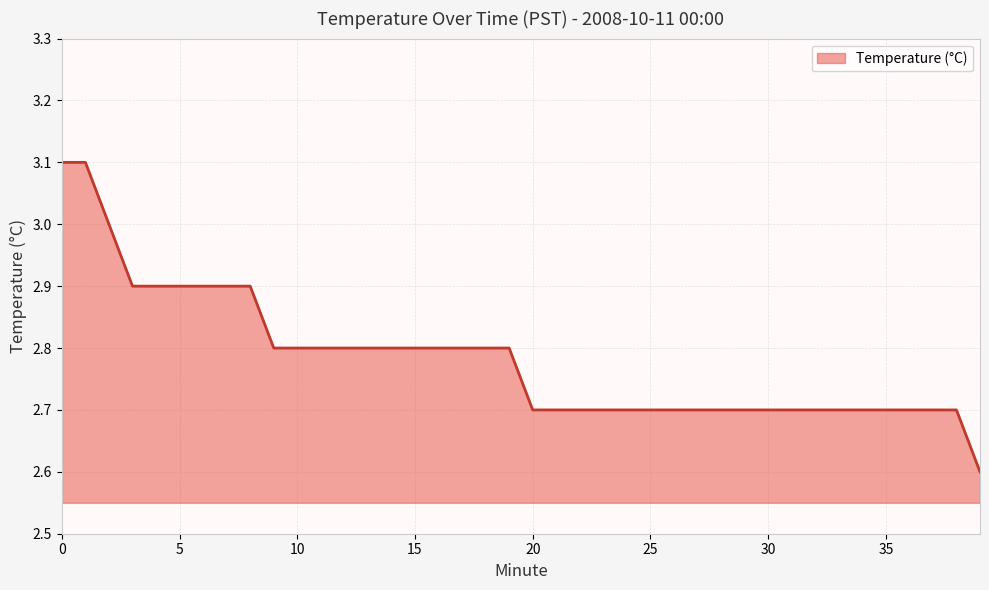

What is the greatest value displayed?

3.1